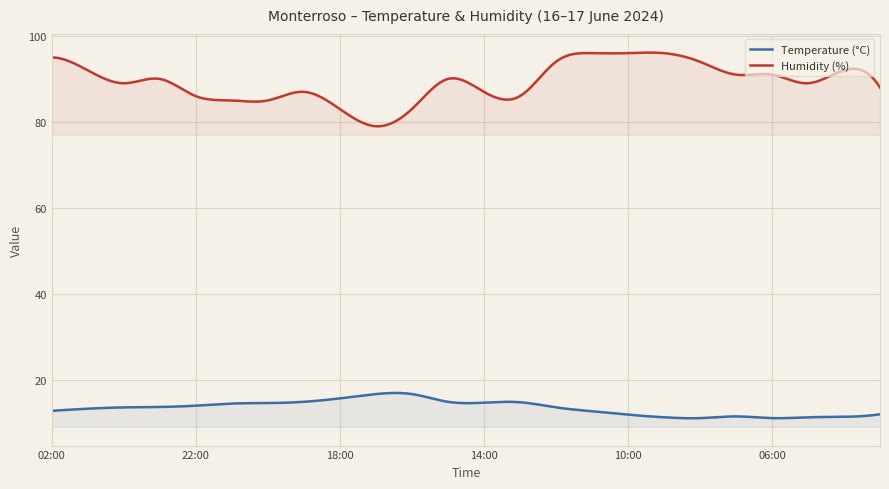

Is it true that Humidity (%) equals 32.1 at 09:00?

False